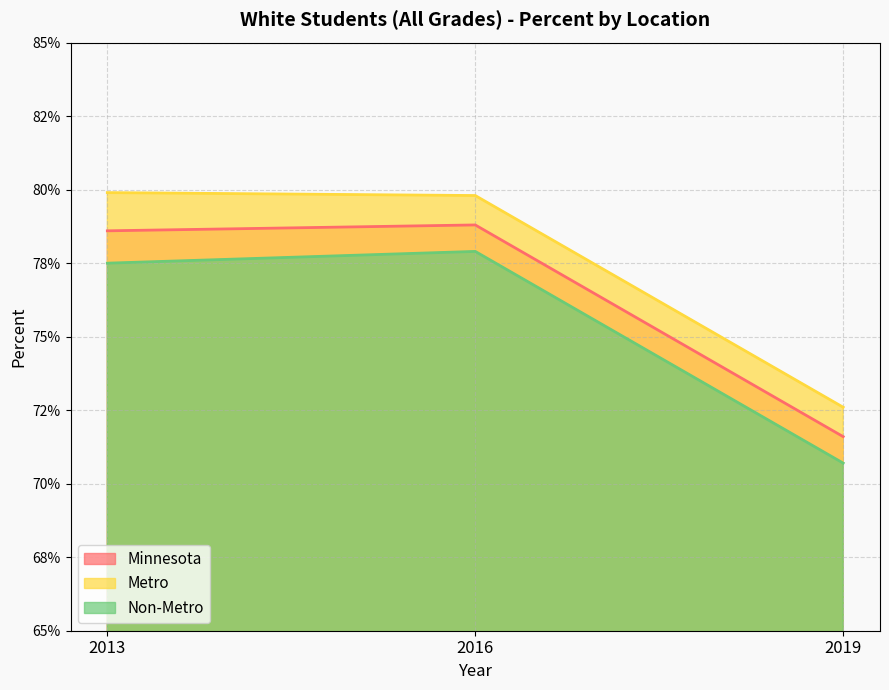

The value of Metro at 2013 is 0.8. True or false?

True